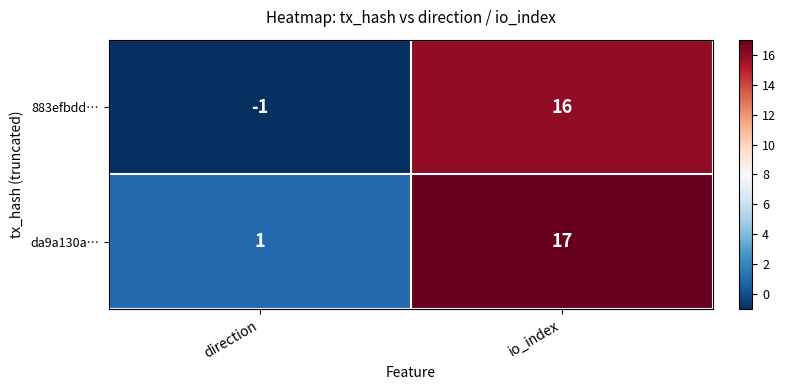

What is the sum of the 883efbdd… values at direction and io_index?

15